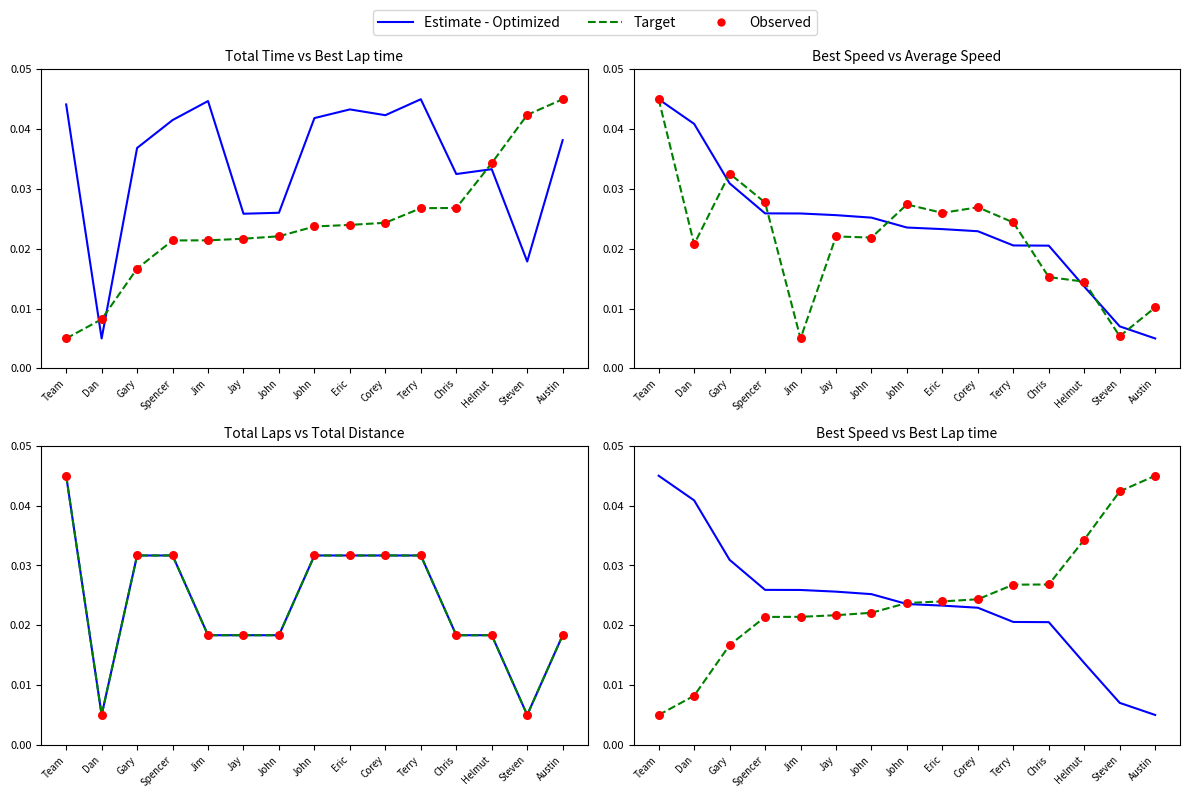

Which series contains the lowest Y value?

Estimate - Optimized